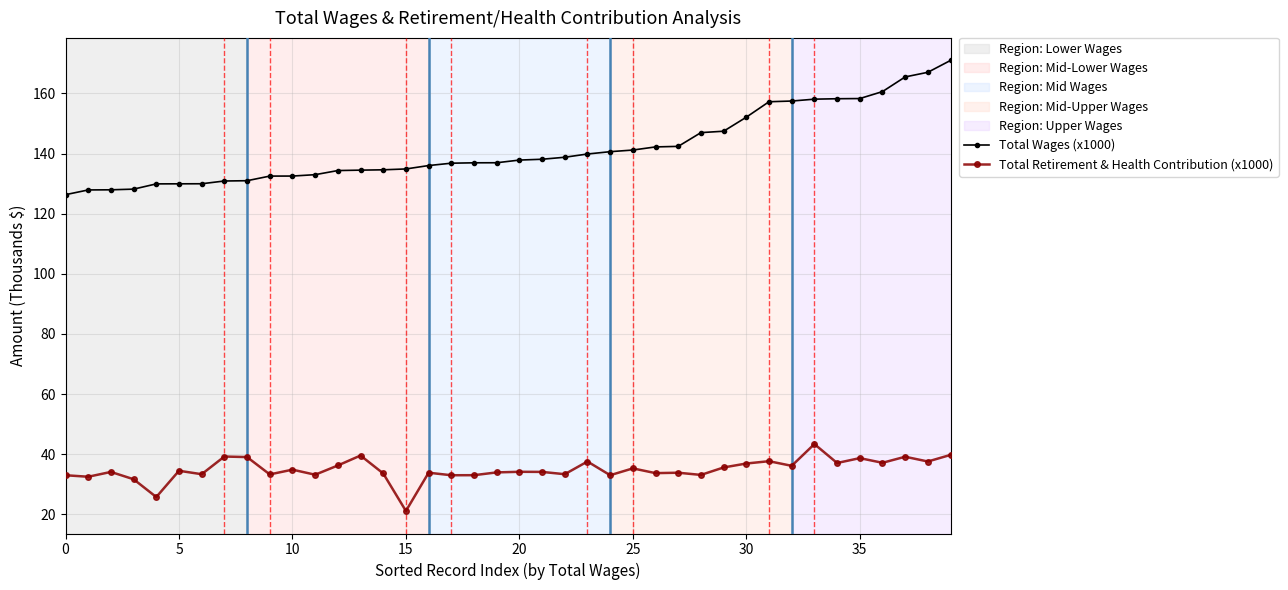

True or false: Total Retirement & Health Contribution (x1000) has more than 2 interior local peaks.

True